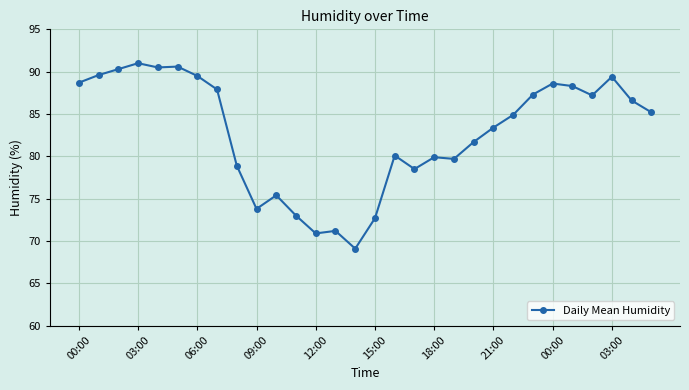

What is the average value?

82.8